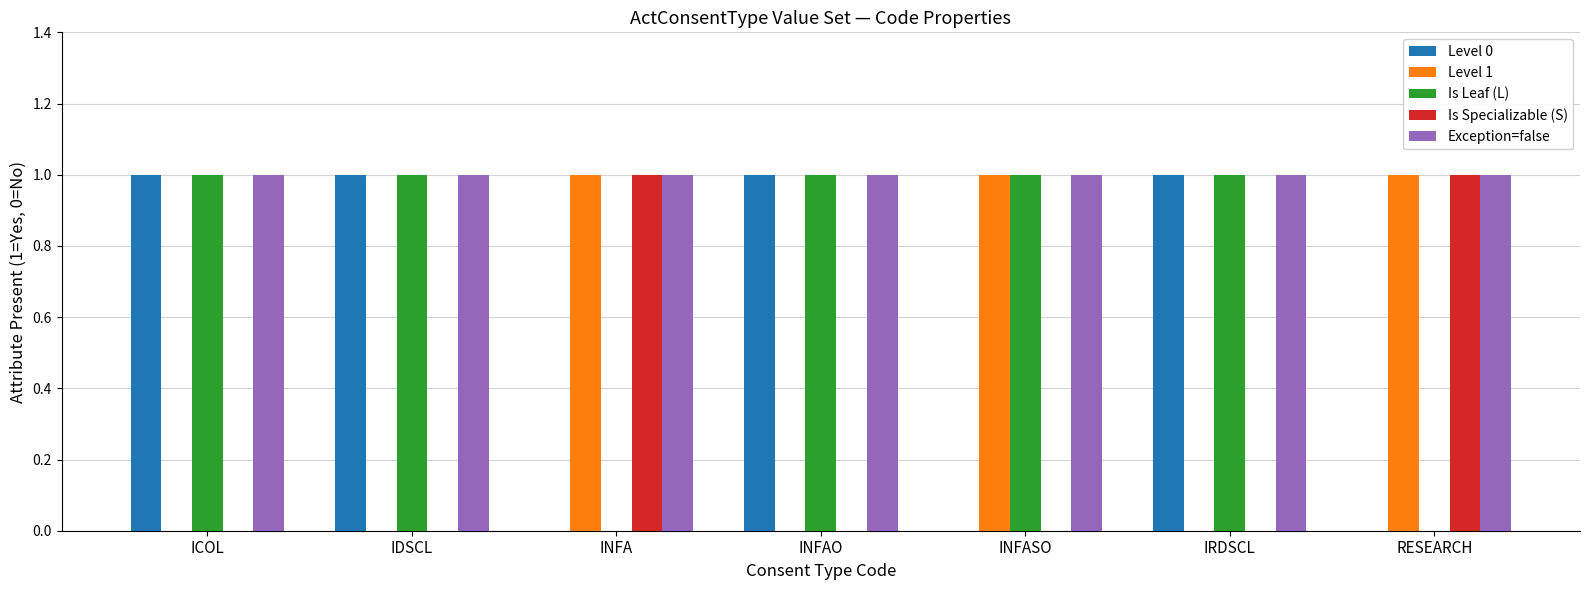

What are all the series names shown in the legend?

Level 0, Level 1, Is Leaf (L), Is Specializable (S), Exception=false